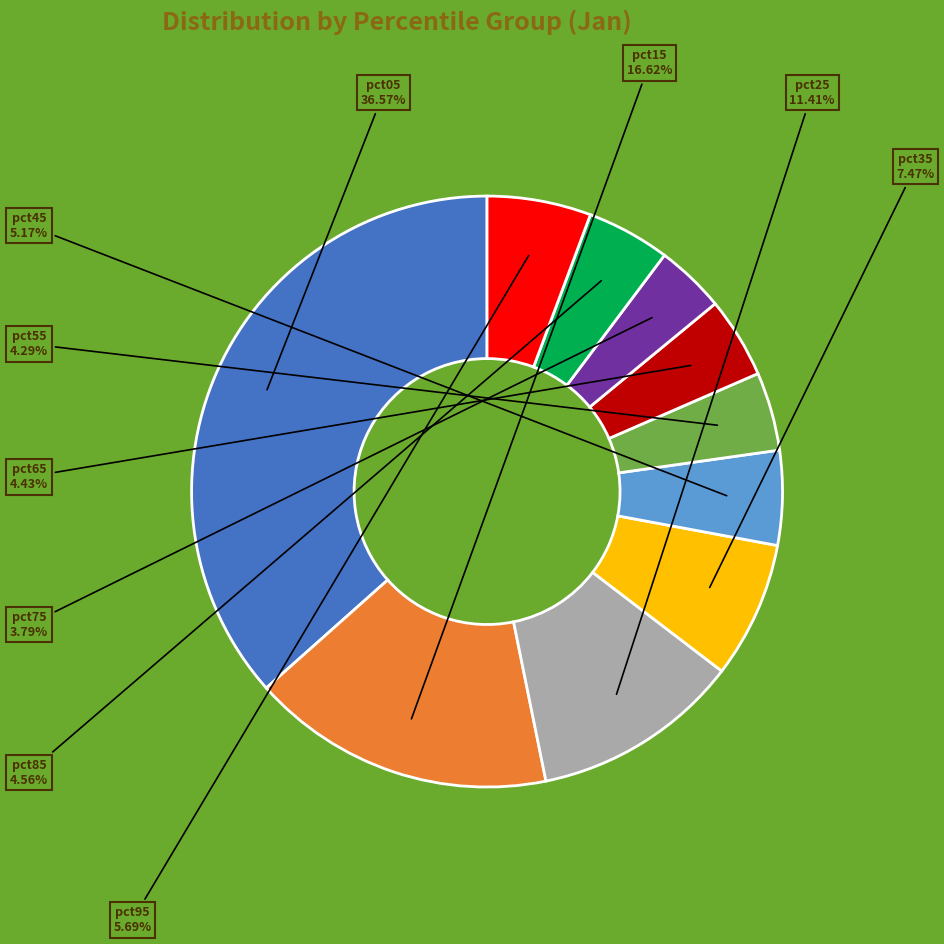

Does any single category account for the majority?

No